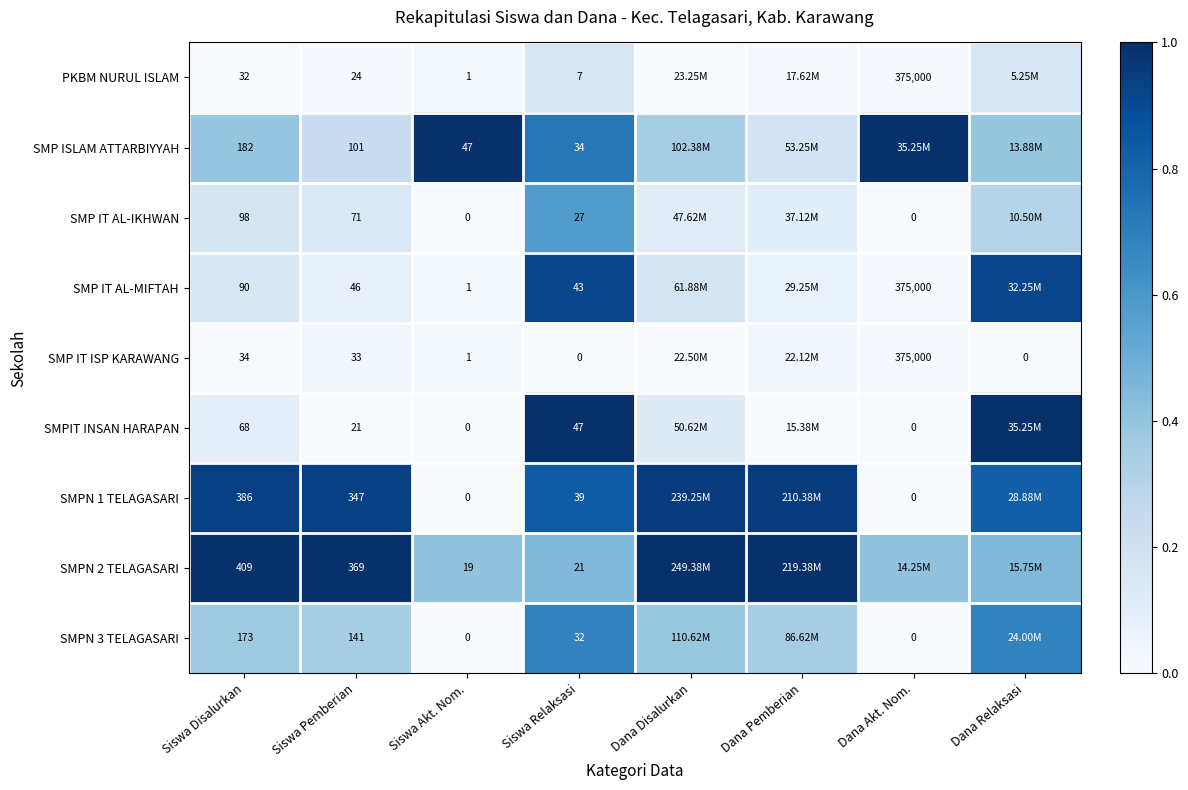

At how many categories does at least one series exceed 0?

8